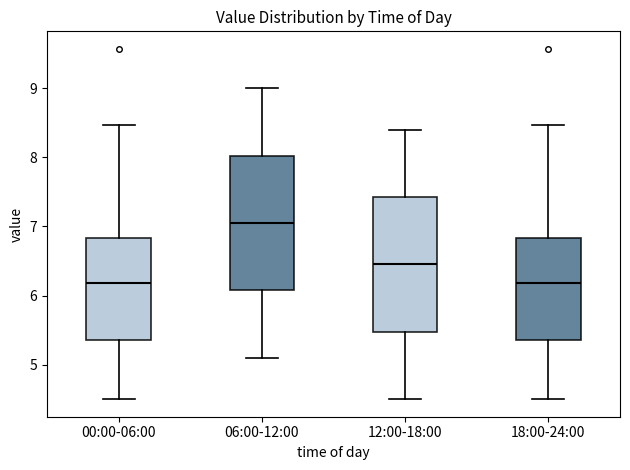

Reading left to right, transcribe this box plot: for each box, give where its median line is, the range the box spans, and where its two whiskers end, as read against the y-axis. The values are not printed on the chart, so give them approximately, as read against the axis.

00:00-06:00: median 6.2, box 5.4 to 6.8, whiskers 4.5 to 8.5
06:00-12:00: median 7.1, box 6.1 to 8.0, whiskers 5.1 to 9.0
12:00-18:00: median 6.5, box 5.5 to 7.4, whiskers 4.5 to 8.4
18:00-24:00: median 6.2, box 5.4 to 6.8, whiskers 4.5 to 8.5